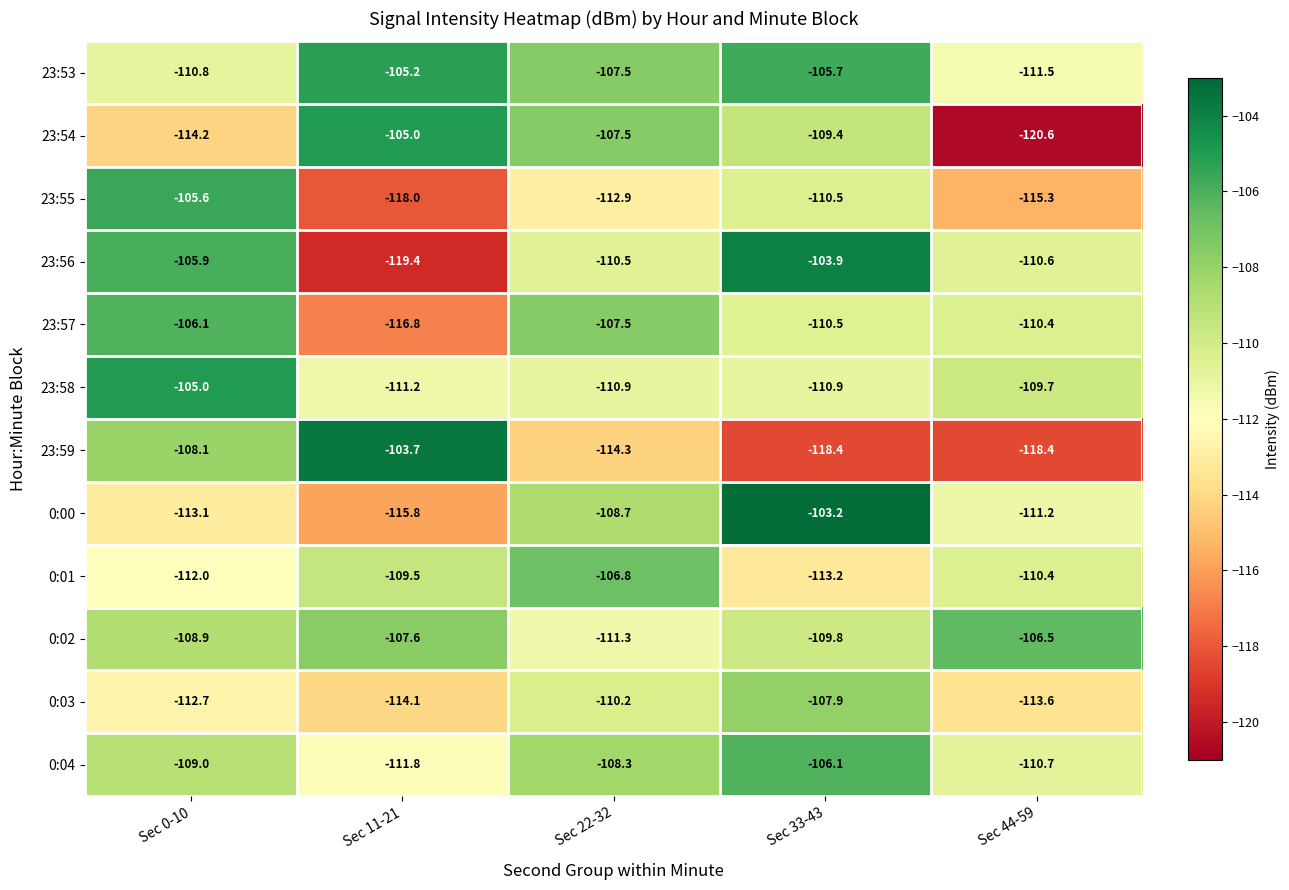

Is it true that 0:04 equals -111.8 at Sec 11-21?

True